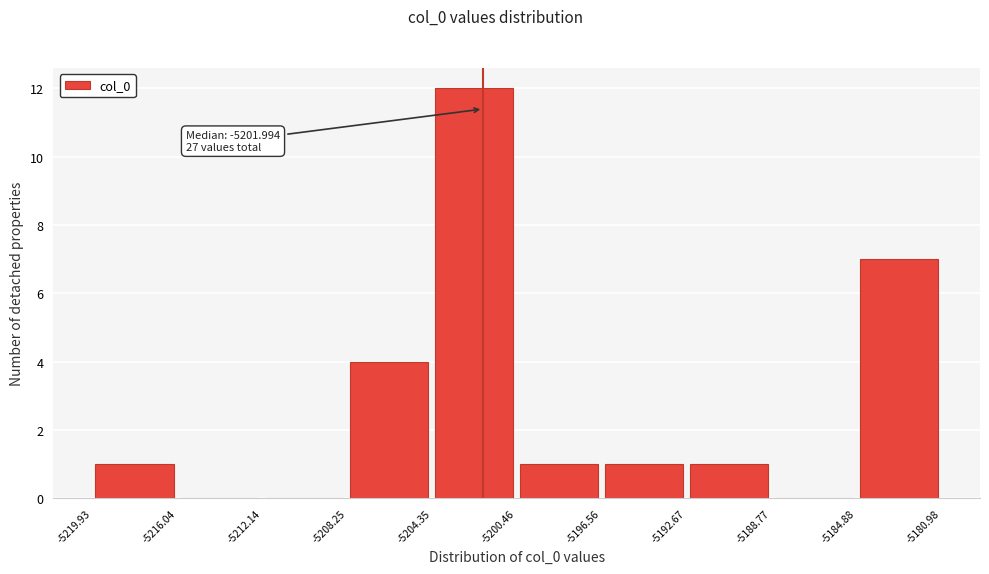

Which range on the x-axis has the tallest bar?

-5204.35 to -5200.46